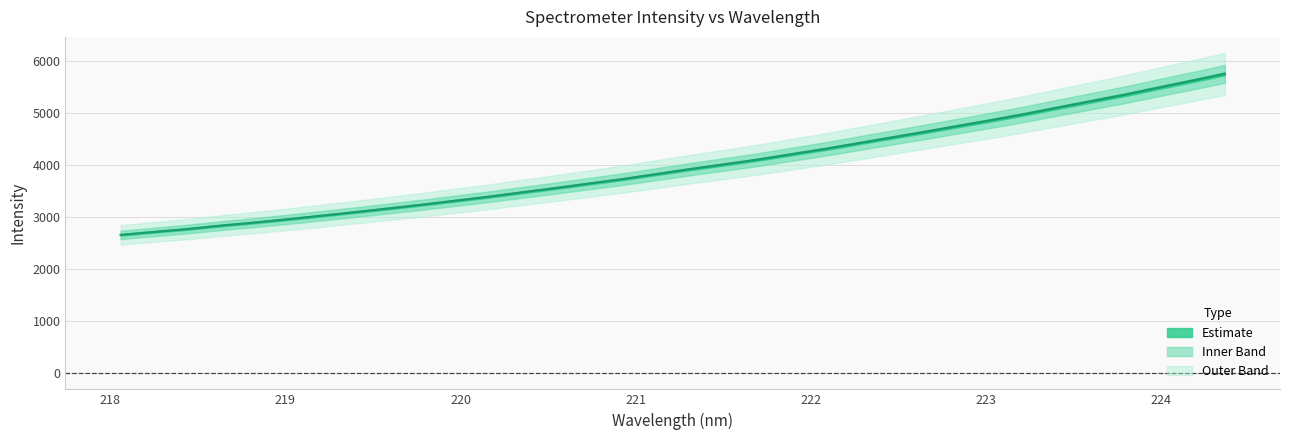

What is the sum of all values?

135639.8